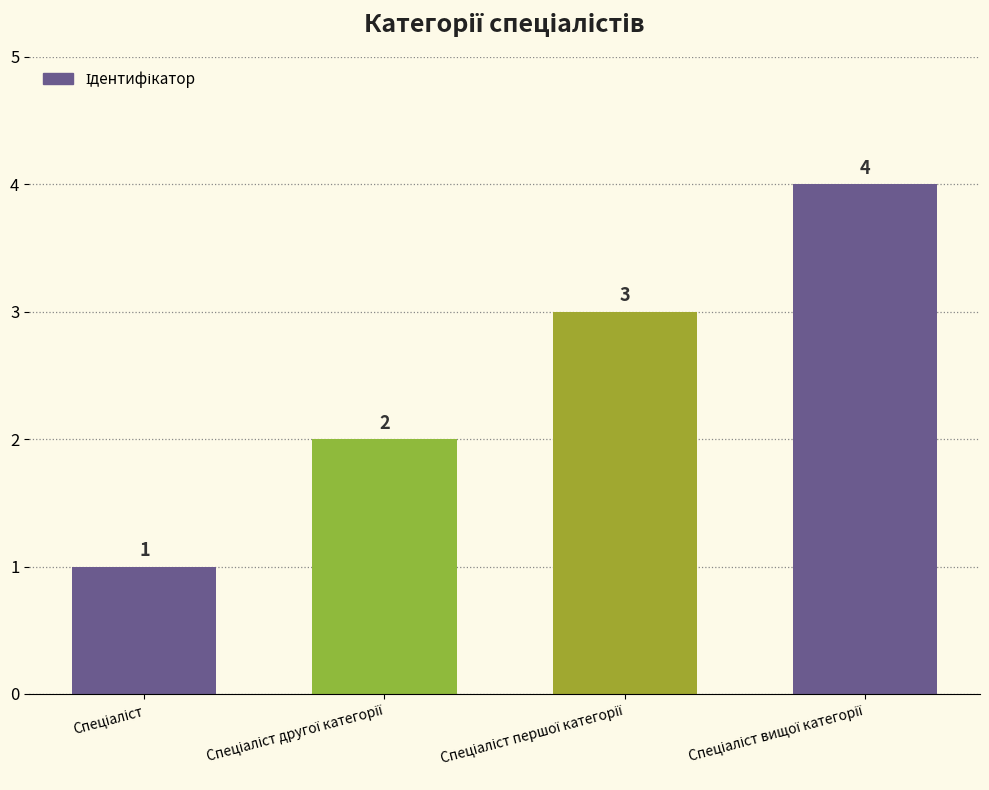

How many values are between 2 and 4?

3